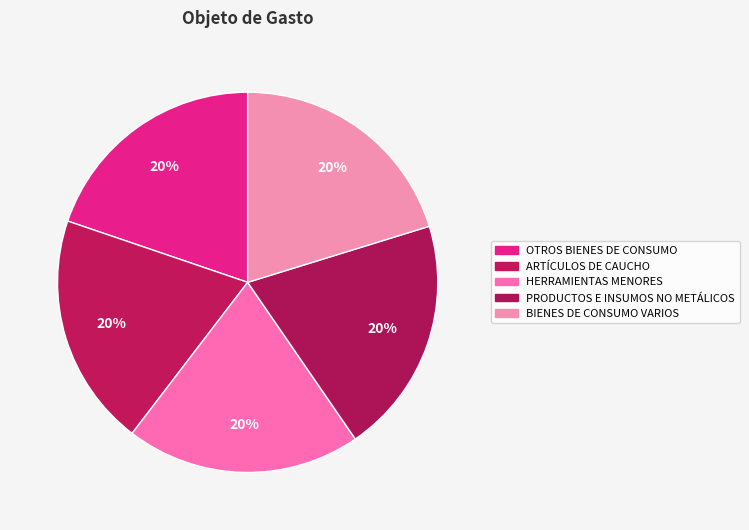

What is the smallest slice in the pie chart?

OTROS BIENES DE CONSUMO